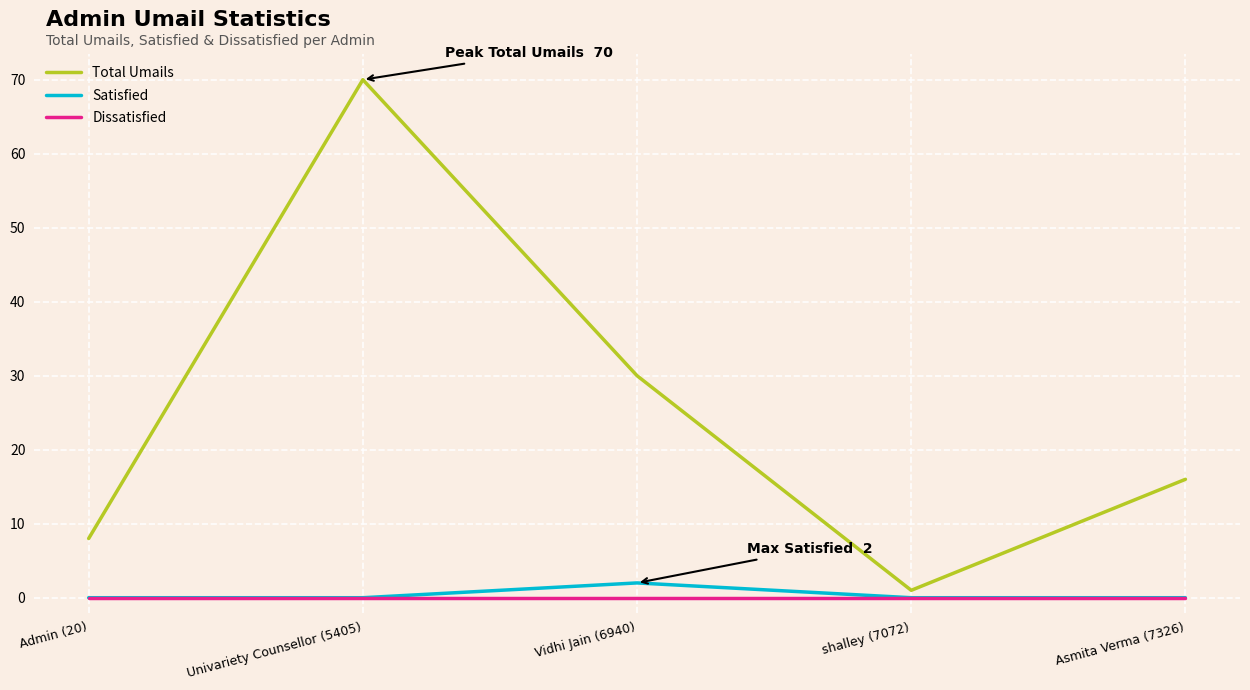

At which category is the sum across all series the highest?

Univariety Counsellor (5405)